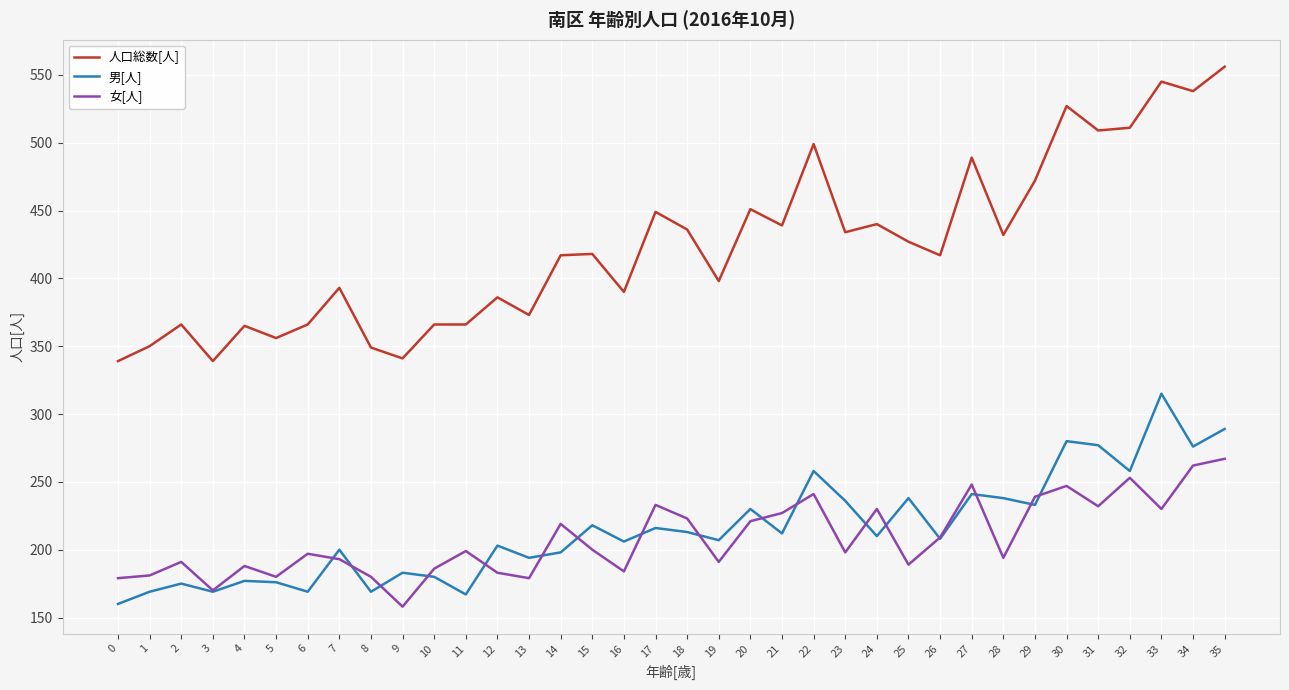

What is the smallest value displayed?

158